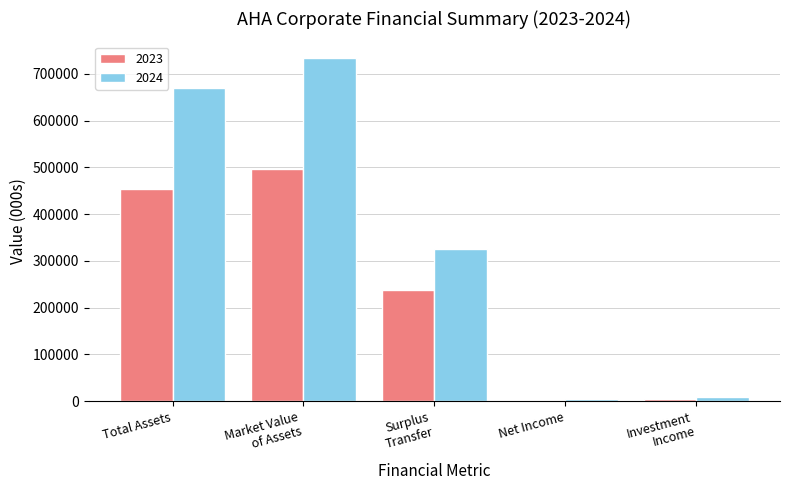

The value of 2024 at Total Assets is 152837. True or false?

False